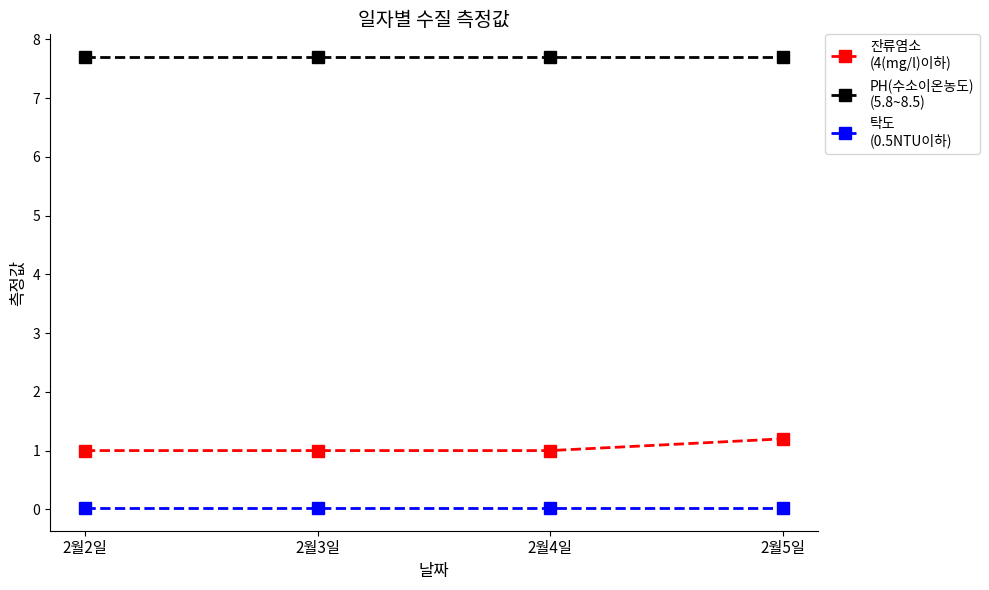

What is the maximum value shown in the chart?

7.7